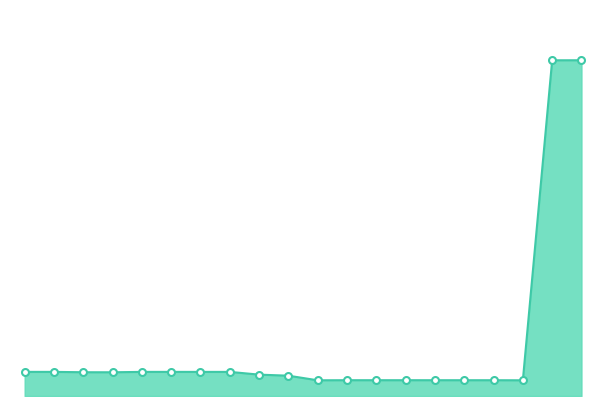

What is the value of the Key point at the 16th from the left?

100666918